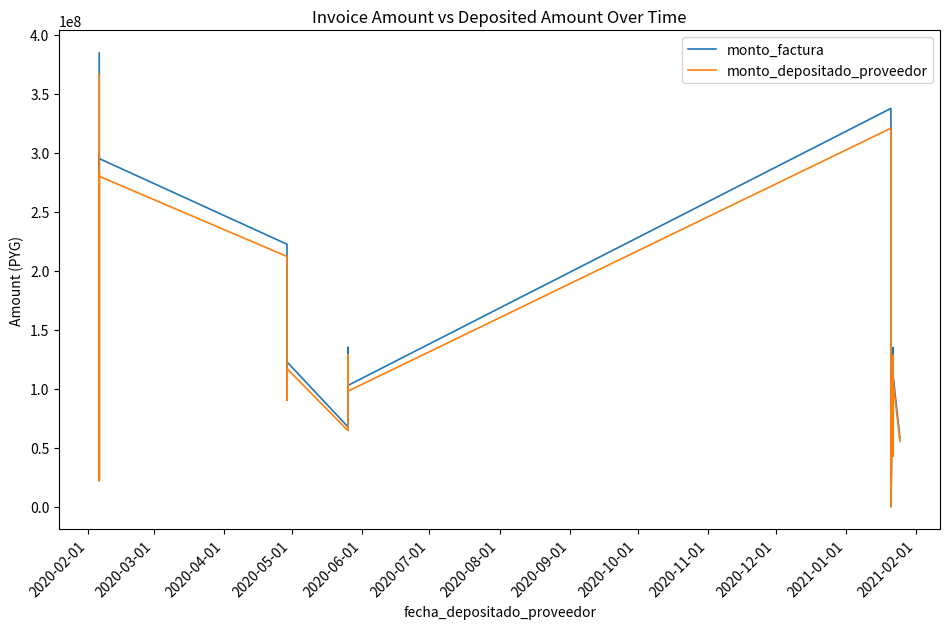

At which category is the sum across all series the highest?

2020-02-01